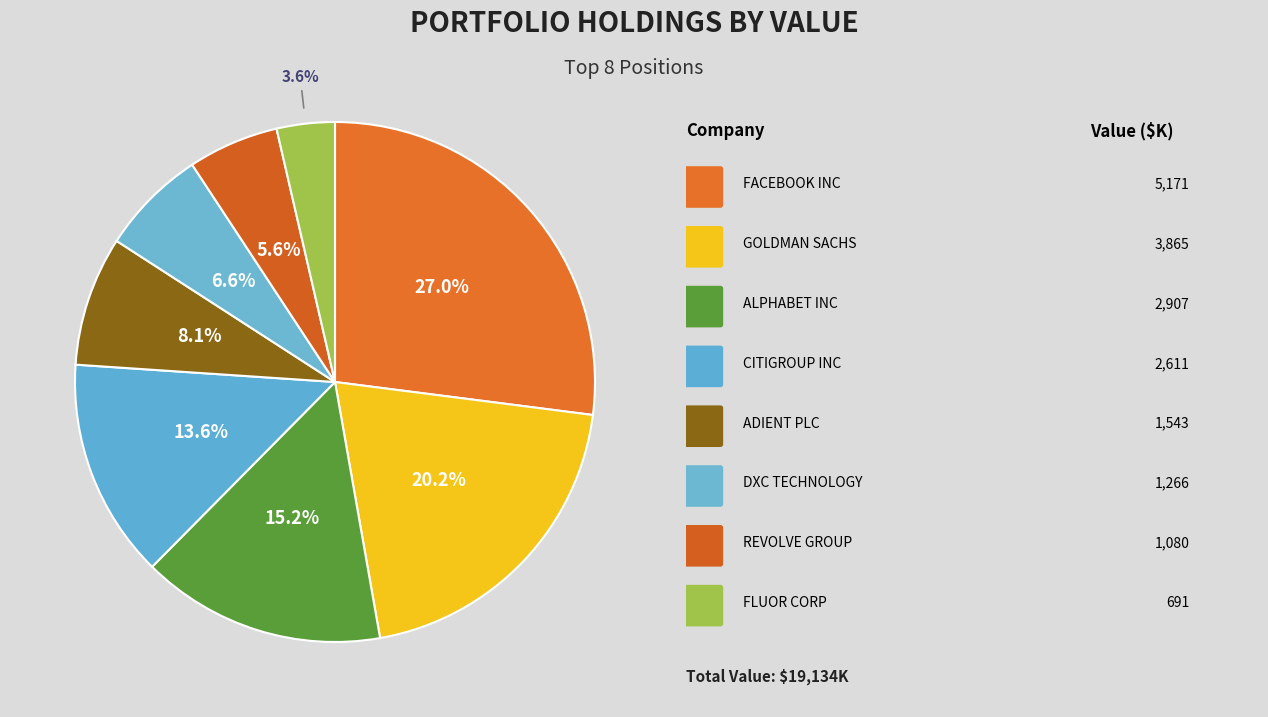

How many segments does this pie chart have?

8